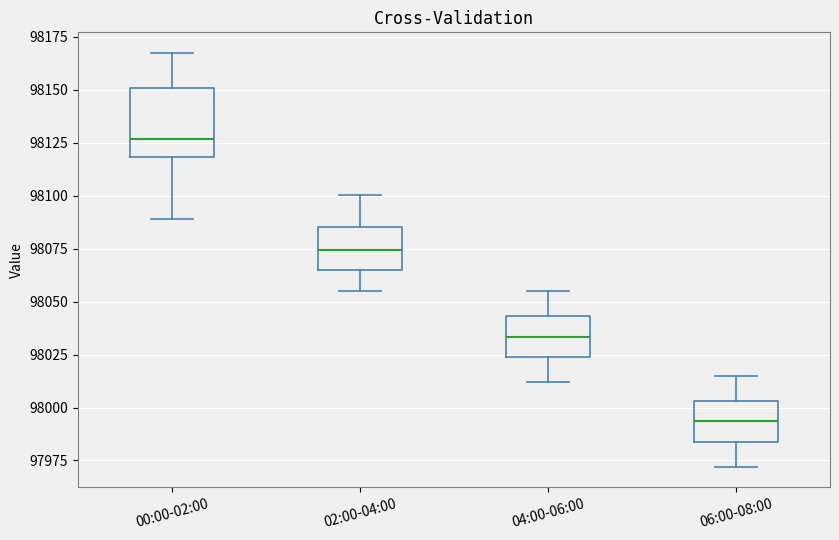

Reading left to right, transcribe this box plot: for each box, give where its median line is, the range the box spans, and where its two whiskers end, as read against the y-axis. The values are not printed on the chart, so give them approximately, as read against the axis.

00:00-02:00: median 98125, box 98120 to 98150, whiskers 98090 to 98165
02:00-04:00: median 98075, box 98065 to 98085, whiskers 98055 to 98100
04:00-06:00: median 98035, box 98025 to 98045, whiskers 98010 to 98055
06:00-08:00: median 97995, box 97985 to 98005, whiskers 97970 to 98015